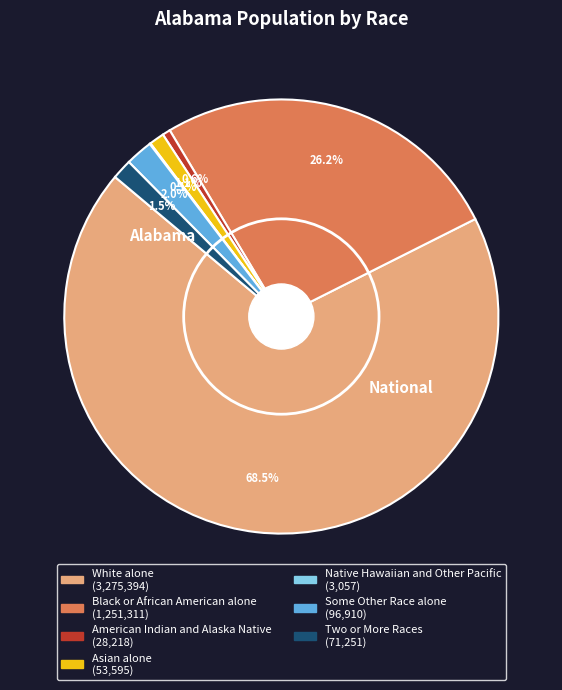

What is the majority slice?

White alone